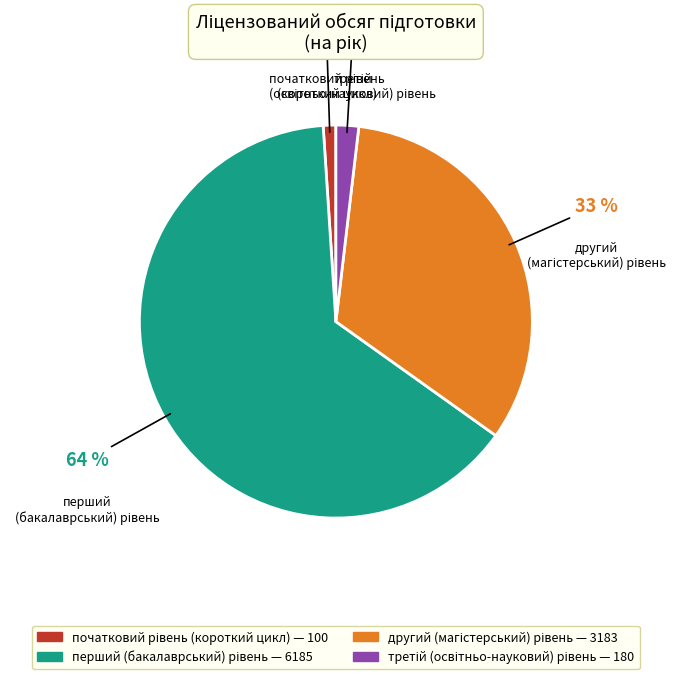

To the nearest percent, what is the average slice percentage?

25%